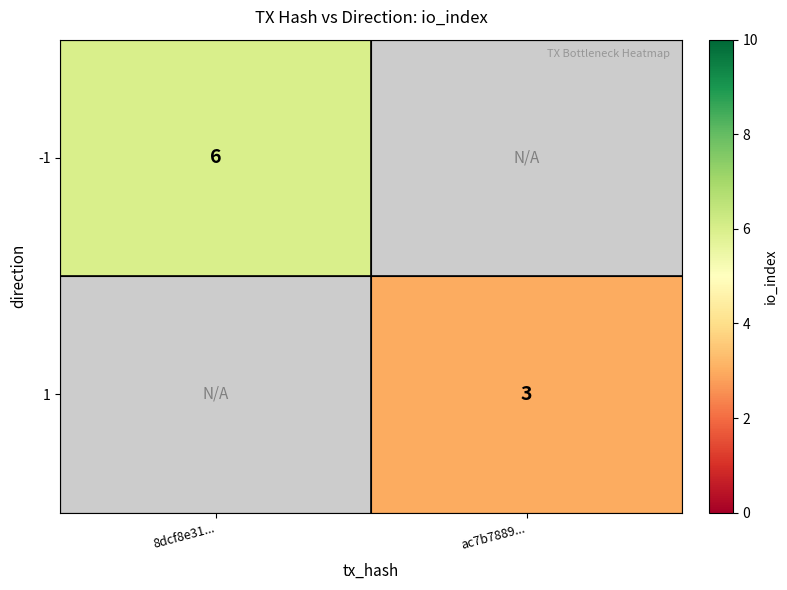

The value of 1 at ac7b7889... is 4.4. True or false?

False